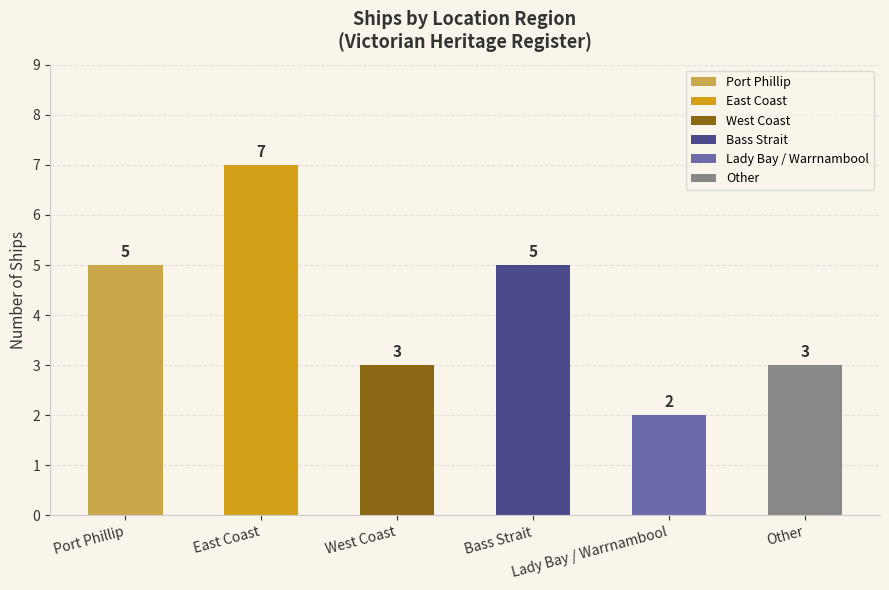

How many values are between 3 and 5?

4